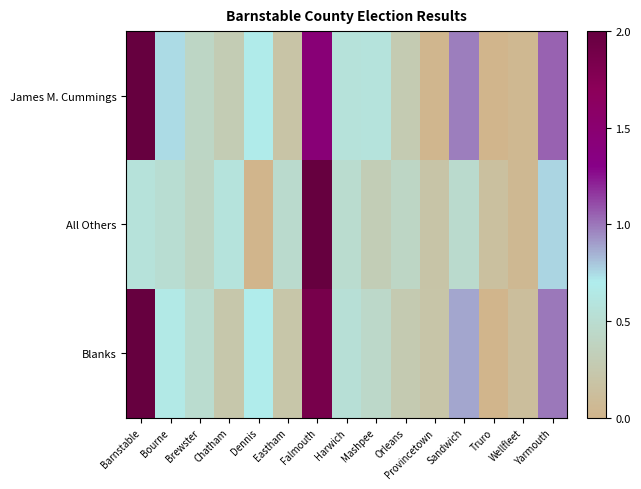

Reading left to right, what are all the values shown in this chart?

James M. Cummings: Barnstable=2.0	Bourne=0.7	Brewster=0.4	Chatham=0.3	Dennis=0.7	Eastham=0.2	Falmouth=1.4	Harwich=0.6	Mashpee=0.6	Orleans=0.3	Provincetown=0.0	Sandwich=1.0	Truro=0.0	Wellfleet=0.0	Yarmouth=1.1
All Others: Barnstable=0.6	Bourne=0.5	Brewster=0.4	Chatham=0.6	Dennis=0.0	Eastham=0.5	Falmouth=2.0	Harwich=0.5	Mashpee=0.3	Orleans=0.4	Provincetown=0.2	Sandwich=0.5	Truro=0.1	Wellfleet=0.1	Yarmouth=0.8
Blanks: Barnstable=2.0	Bourne=0.7	Brewster=0.5	Chatham=0.2	Dennis=0.7	Eastham=0.2	Falmouth=1.9	Harwich=0.5	Mashpee=0.4	Orleans=0.3	Provincetown=0.2	Sandwich=0.9	Truro=0.0	Wellfleet=0.1	Yarmouth=1.0